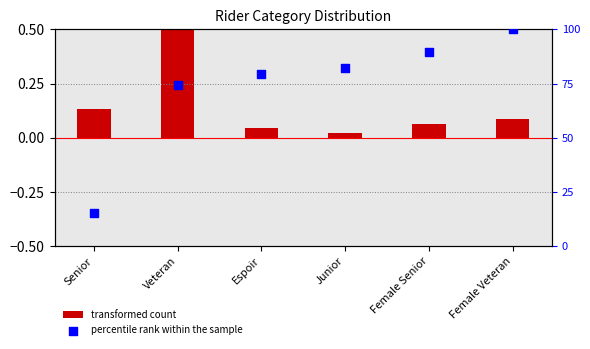

What is the total value across all series at Senior?

15.5